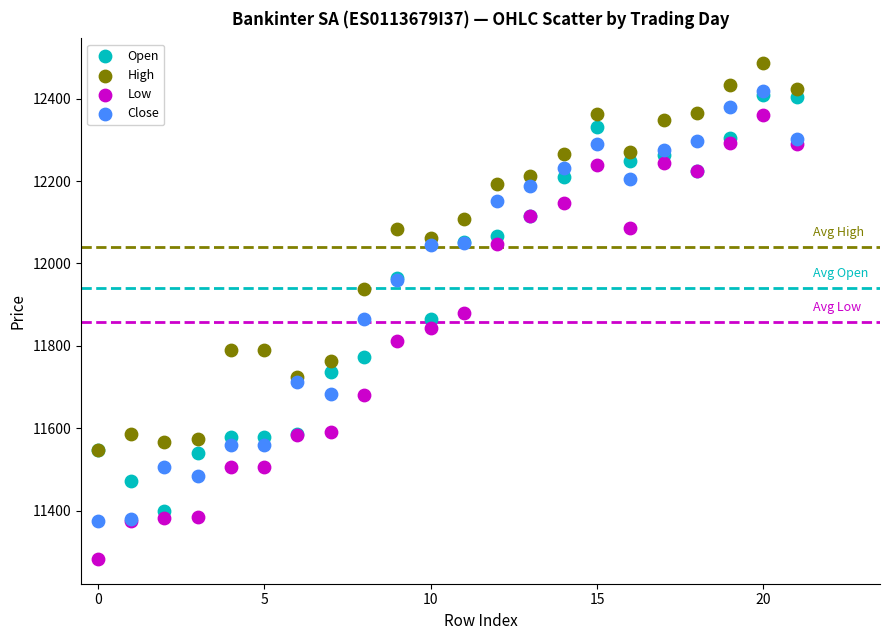

Which series contains the highest Y value?

High